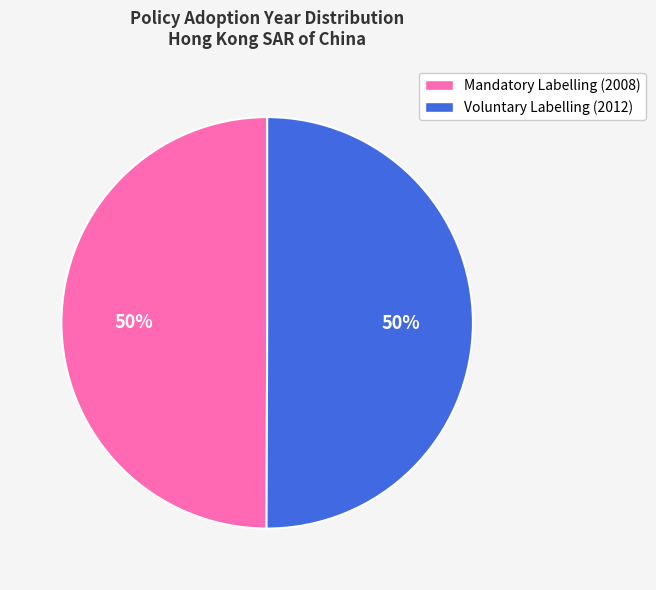

To the nearest percent, what is the combined percentage of Voluntary Labelling (2012) and Mandatory Labelling (2008)?

100%